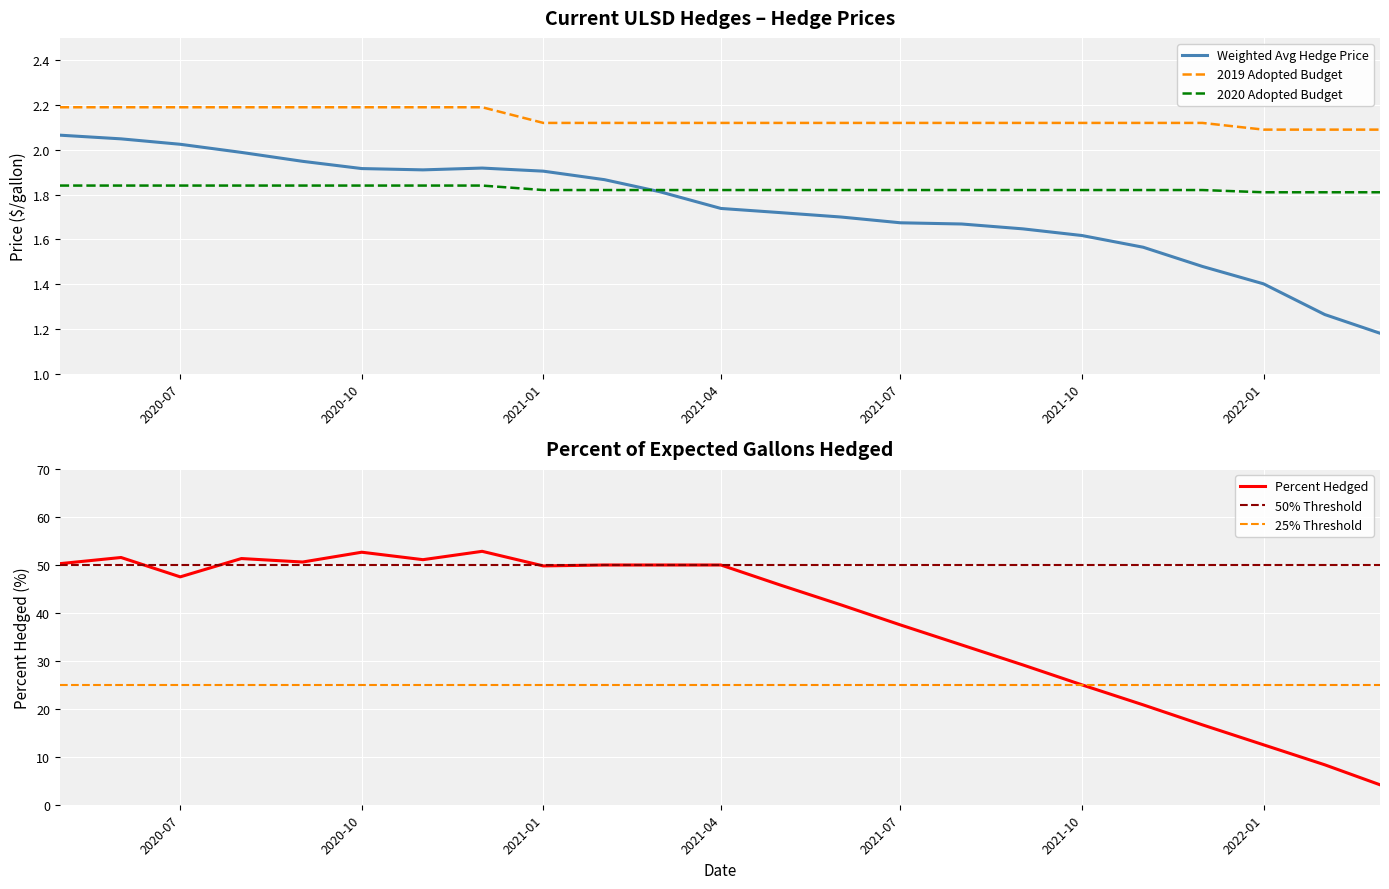

True or false: 2019 Adopted Budget and 2020 Adopted Budget cross at least once.

False